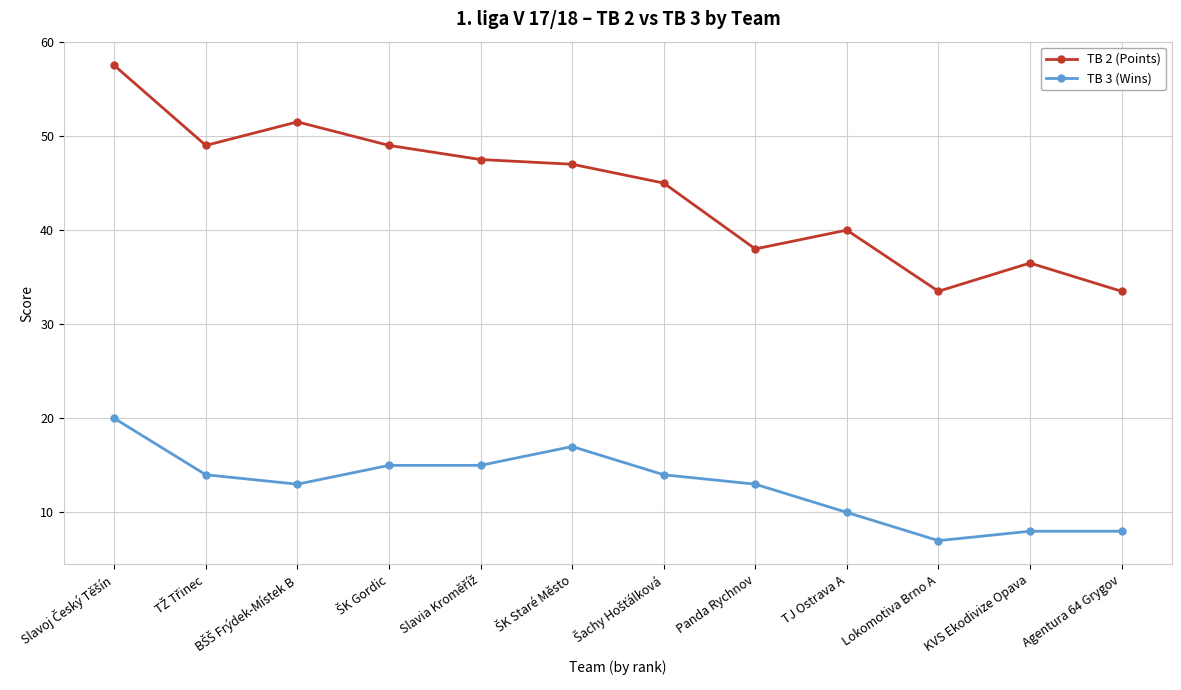

Rank the series by their average value, from highest to lowest.

TB 2 (Points), TB 3 (Wins)